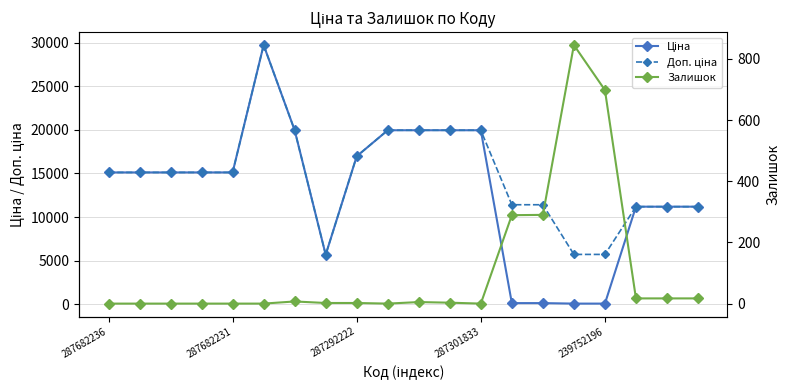

The value of Ціна at 19 is 19945.7. True or false?

False